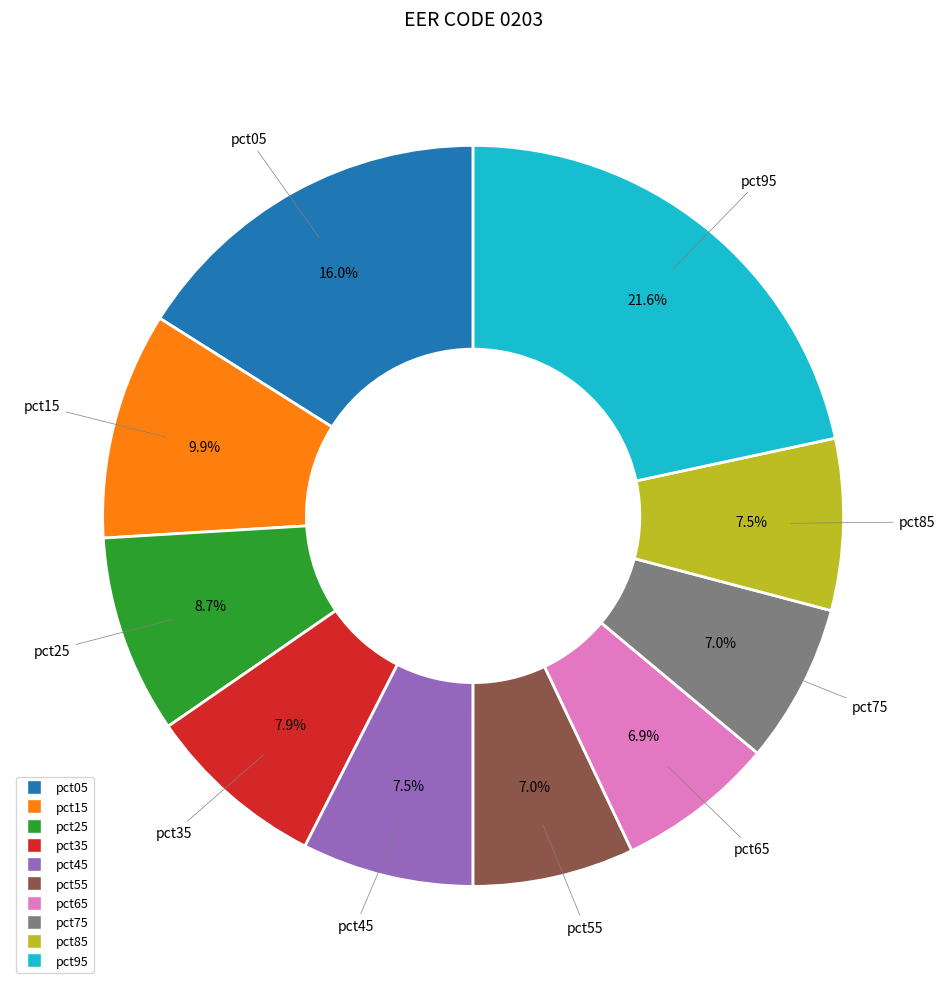

Which category has the biggest portion of the pie?

pct95